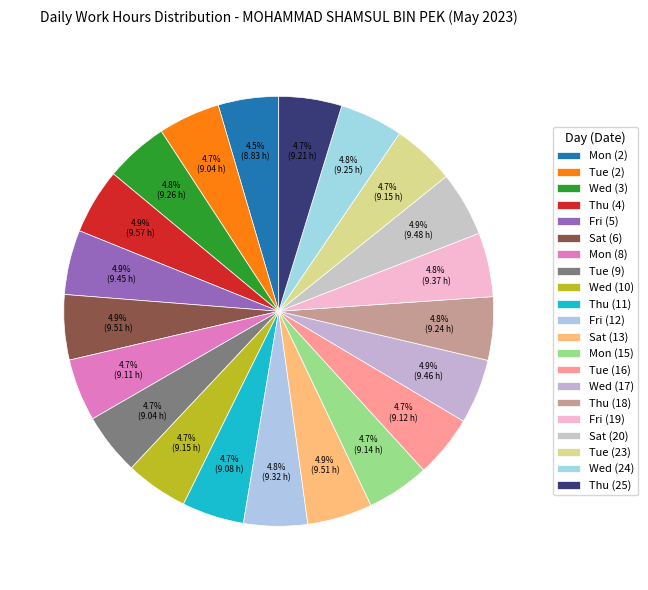

Count the number of slices in the pie.

21